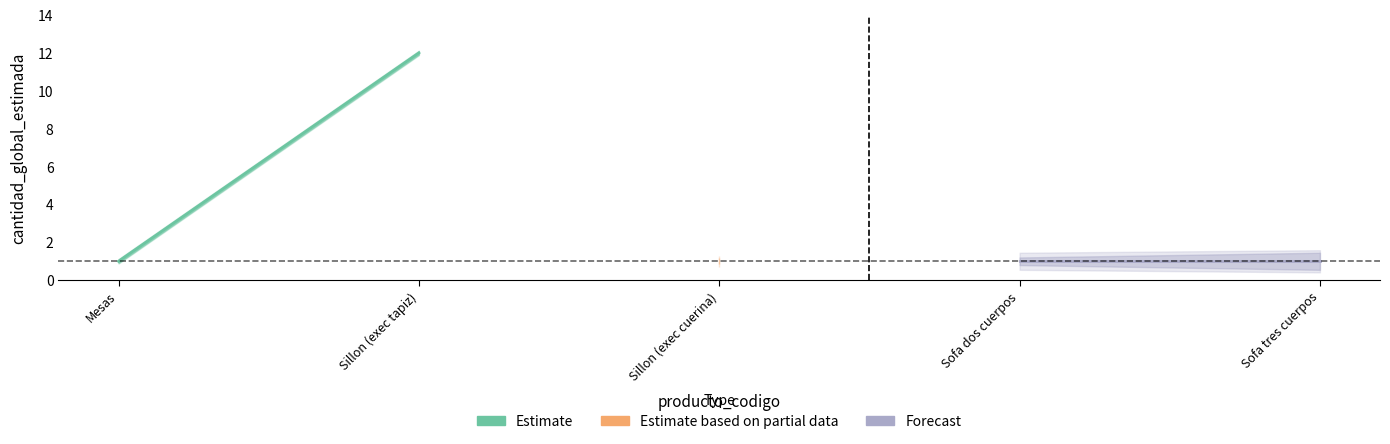

What is the maximum value shown in the chart?

12